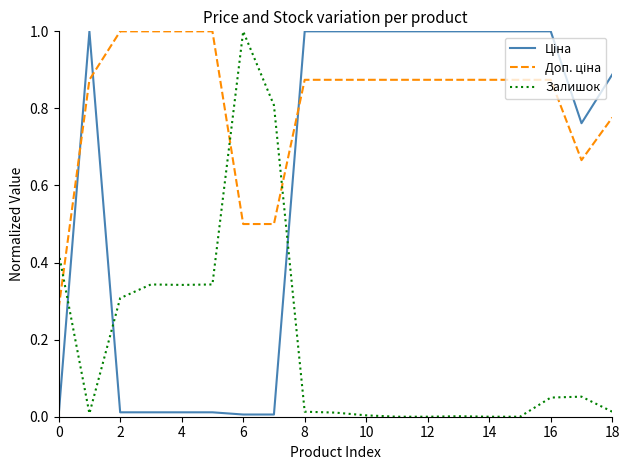

What is the greatest value displayed?

1.0